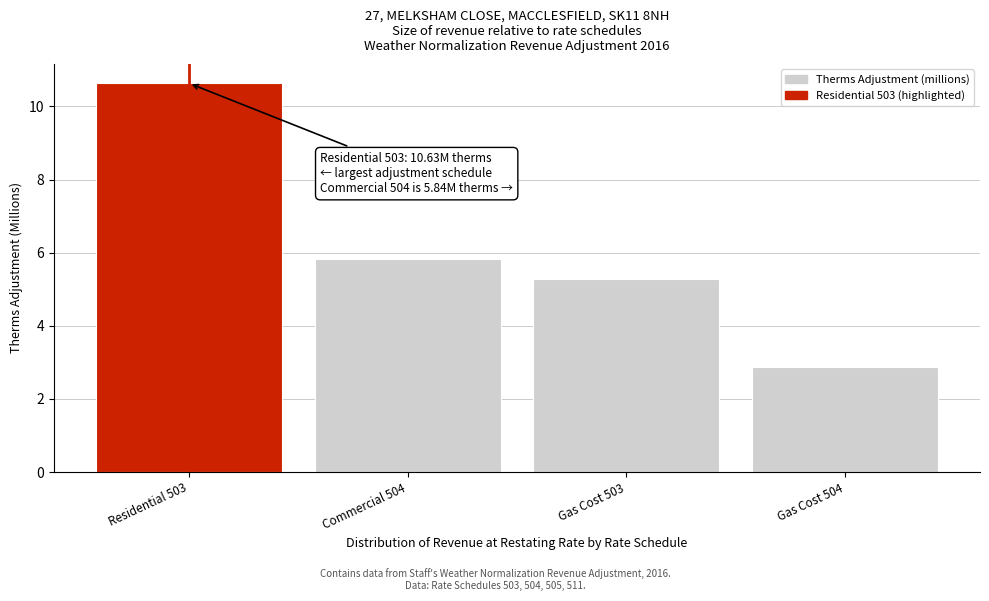

Reading left to right, what are all the values shown in this chart?

10.6	5.8	5.3	2.9